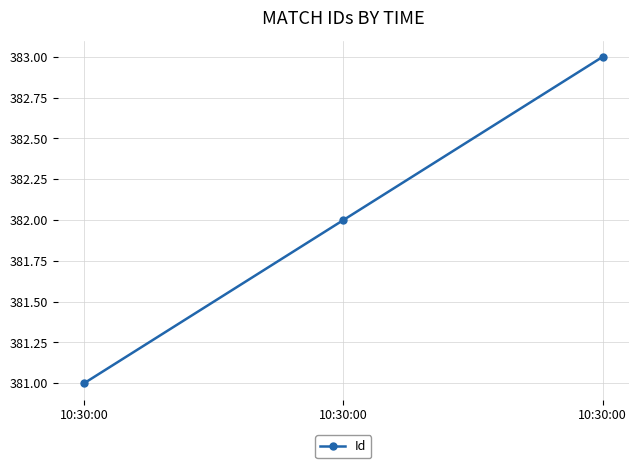

What is the value of the 2nd point from the left?

381